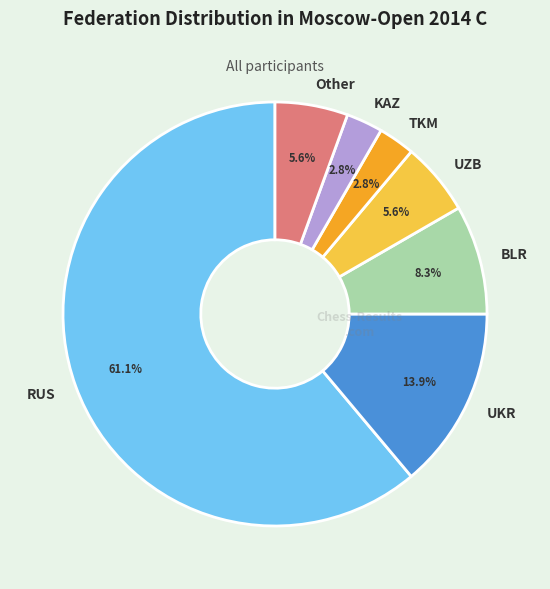

Which has a higher value, BLR or UZB?

BLR